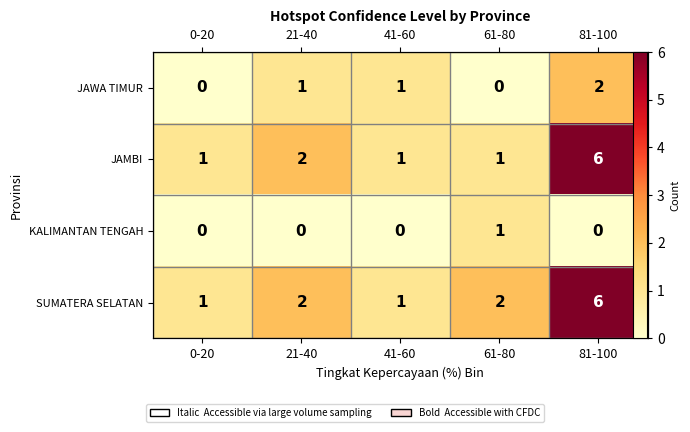

Read the JAWA TIMUR value at 41-60.

1